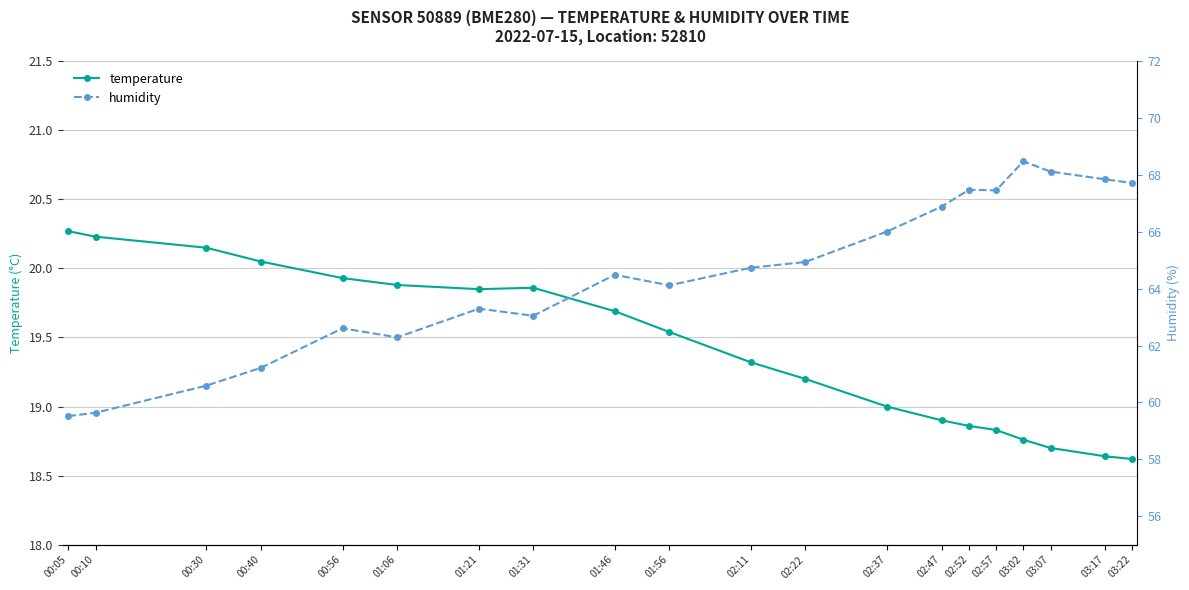

Which series changed the most between 01:46 and 02:47?

humidity